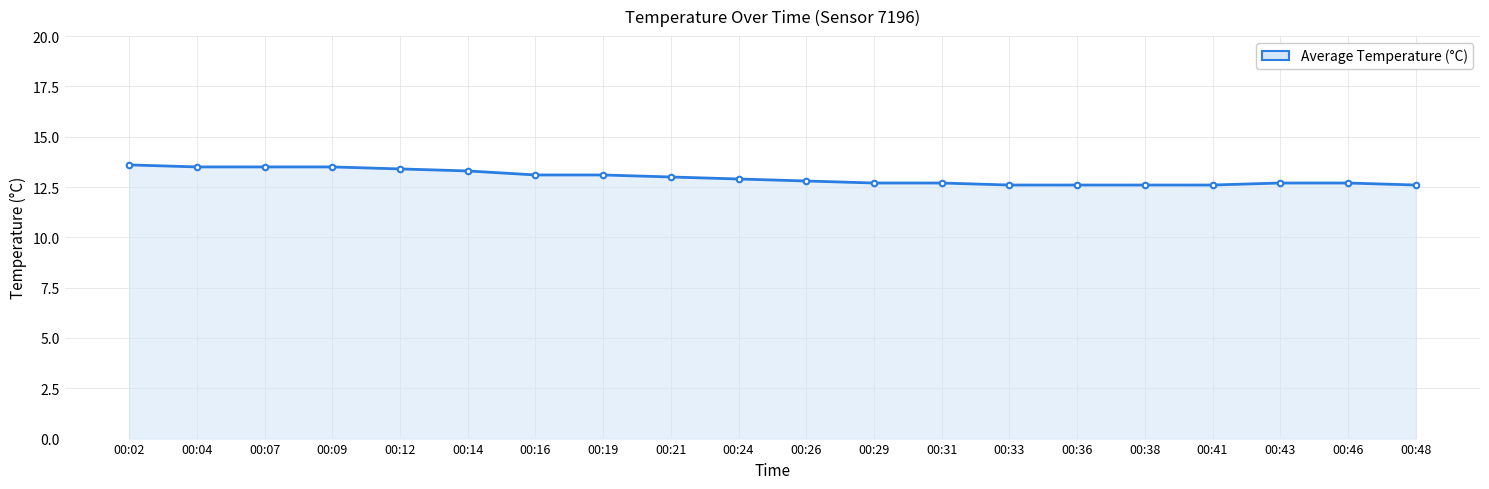

What is the difference between the second highest and second lowest values?

0.9